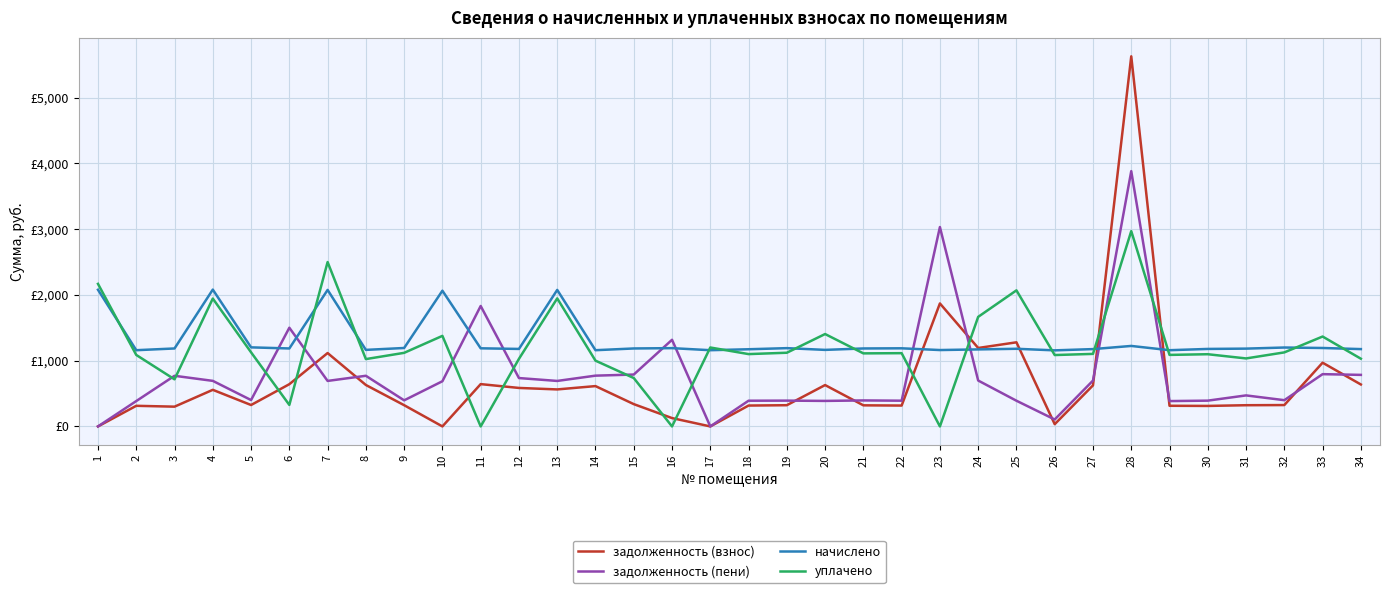

What are all the series names shown in the legend?

задолженность (взнос), задолженность (пени), начислено, уплачено